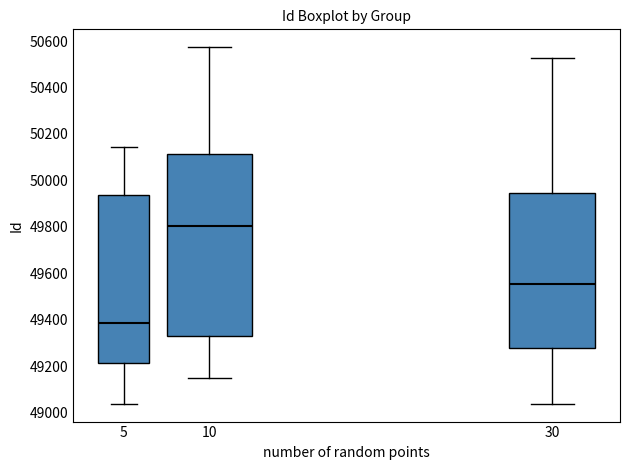

Comparing the boxes themselves (not the whiskers), which one is the tallest?

10